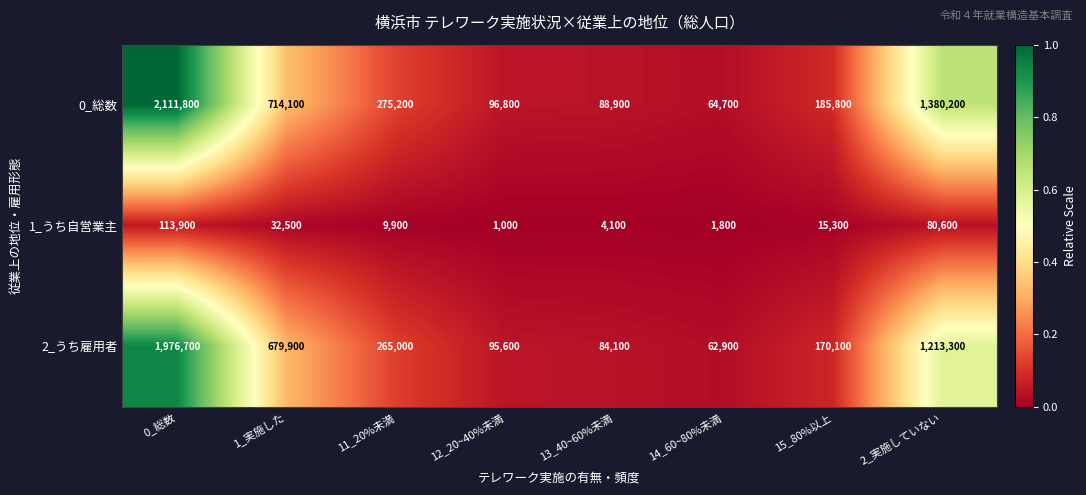

Rank the categories by 1_うち自営業主 value from highest to lowest.

0_総数, 2_実施していない, 1_実施した, 15_80%以上, 11_20%未満, 13_40~60%未満, 14_60~80%未満, 12_20~40%未満